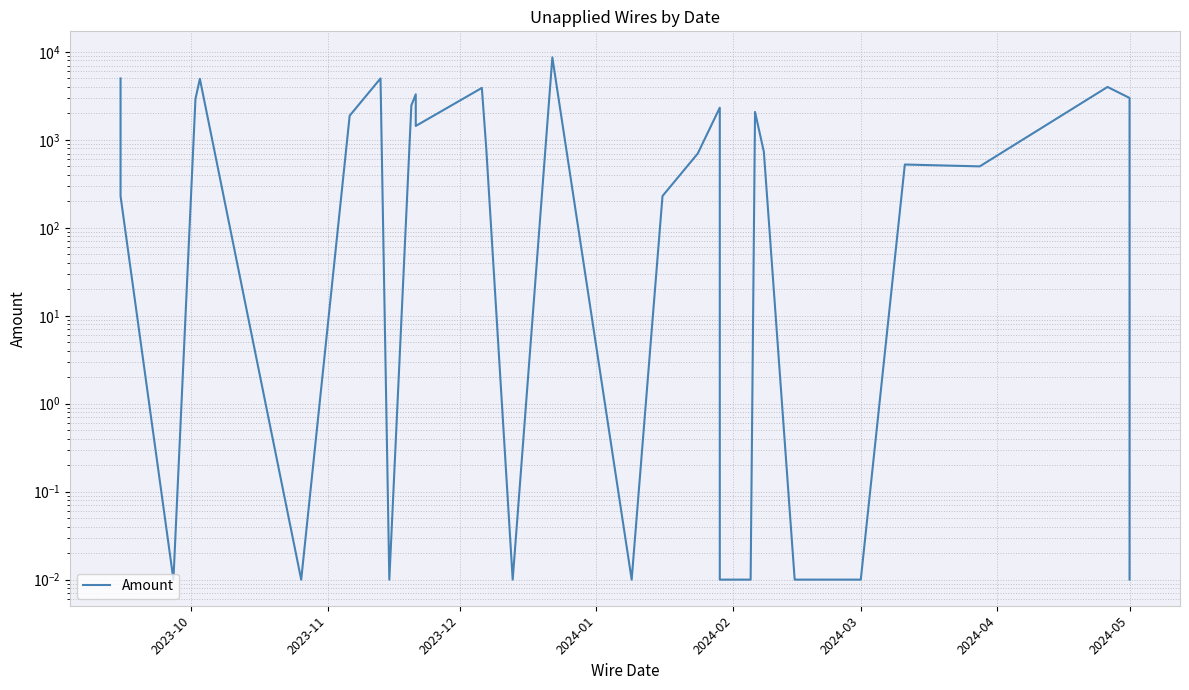

What is the difference between the second highest and second lowest values?

5000.0